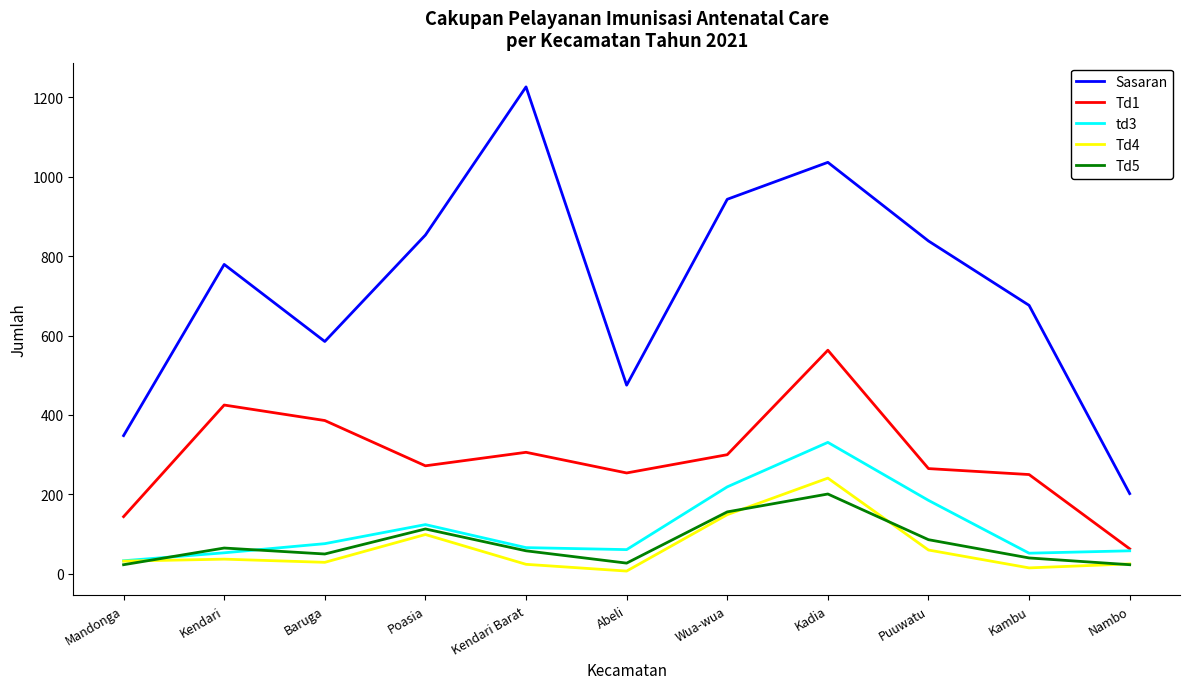

Which series has the largest range (max minus min)?

Sasaran